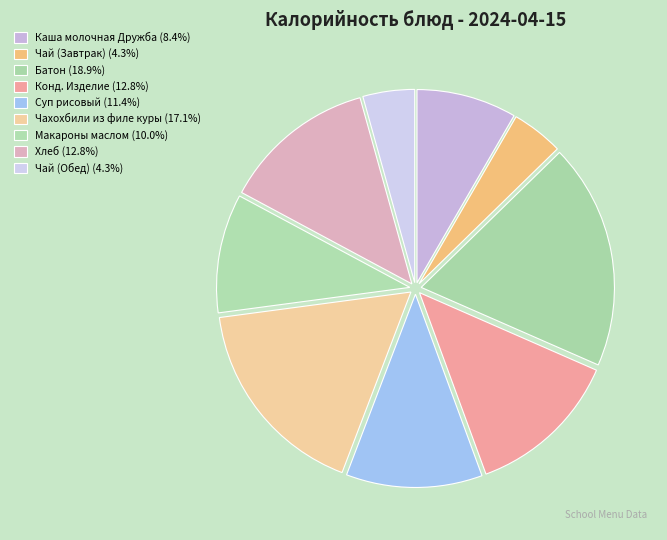

To the nearest percent, what percentage of the pie is Батон?

19%